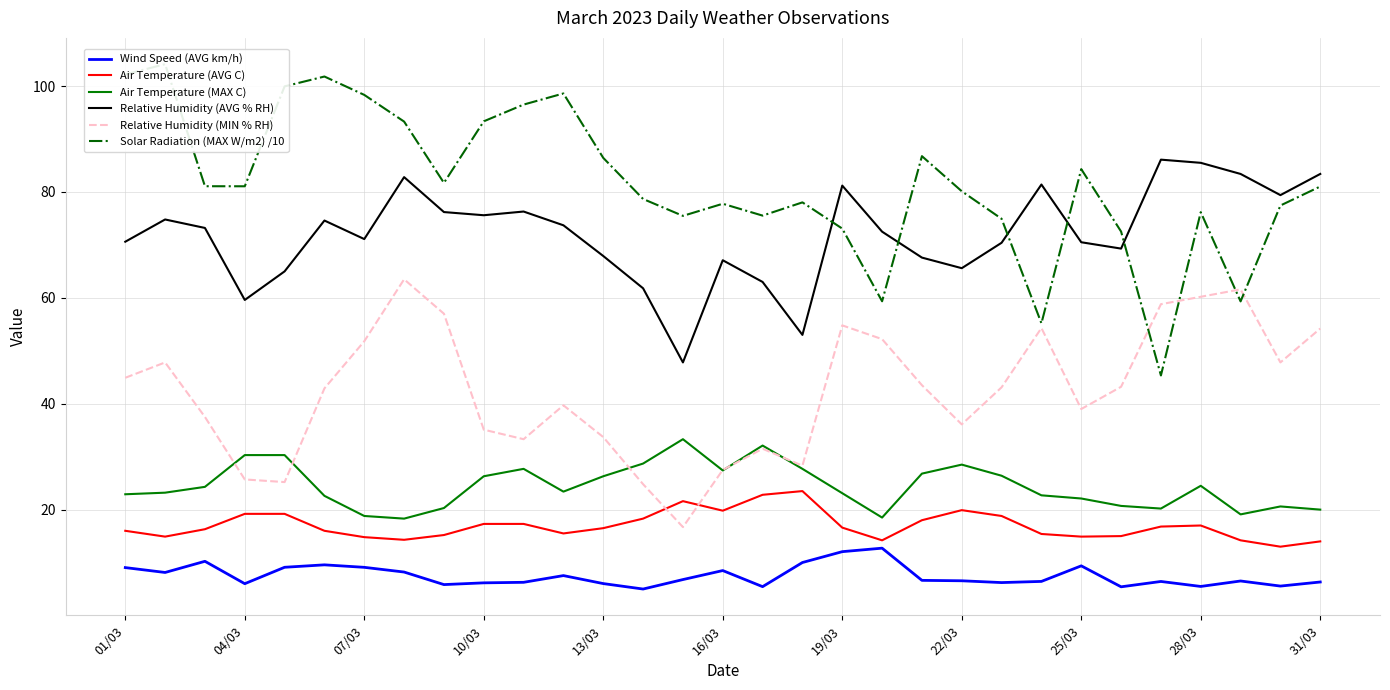

Which series has the widest spread of values?

Solar Radiation (MAX W/m2) /10